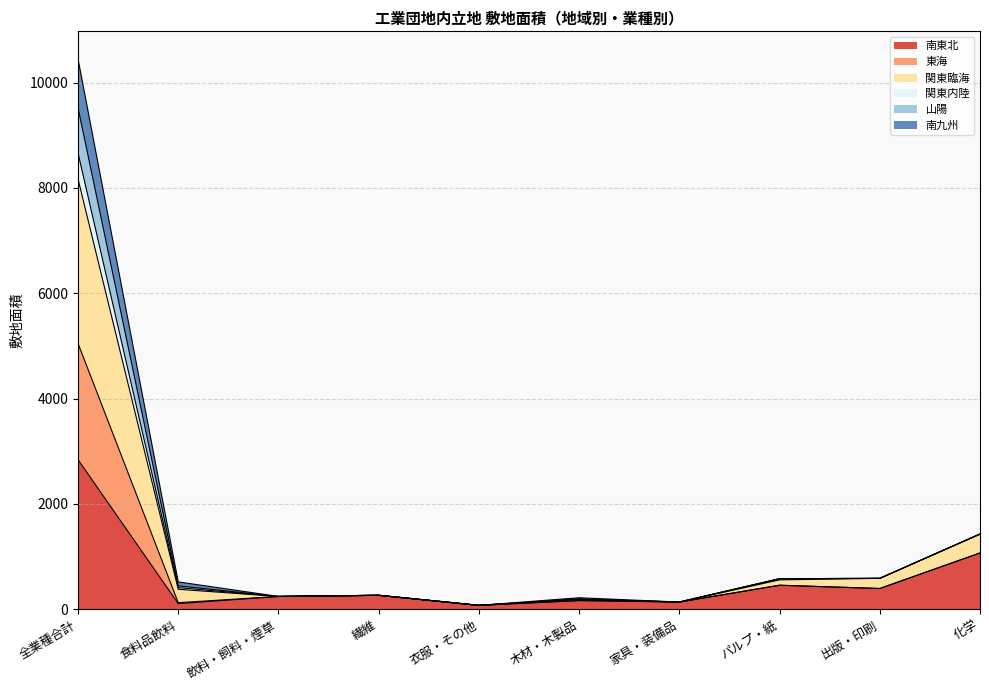

What is the label of the 3rd point from the left?

飲料・飼料・煙草